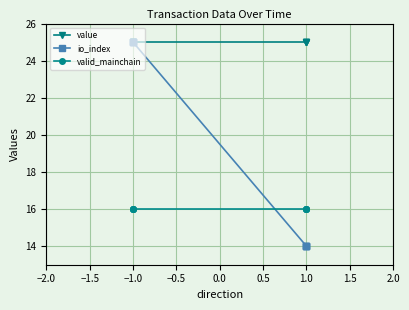

Rank the series by their maximum value, from highest to lowest.

value, io_index, valid_mainchain